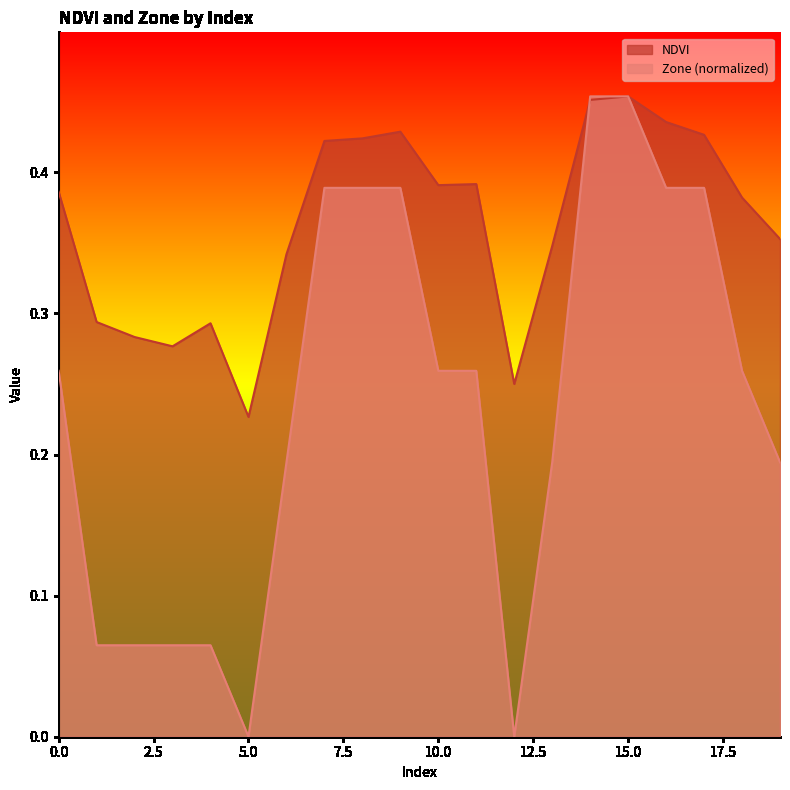

Is it true that Zone equals 0.2 at 15?

False